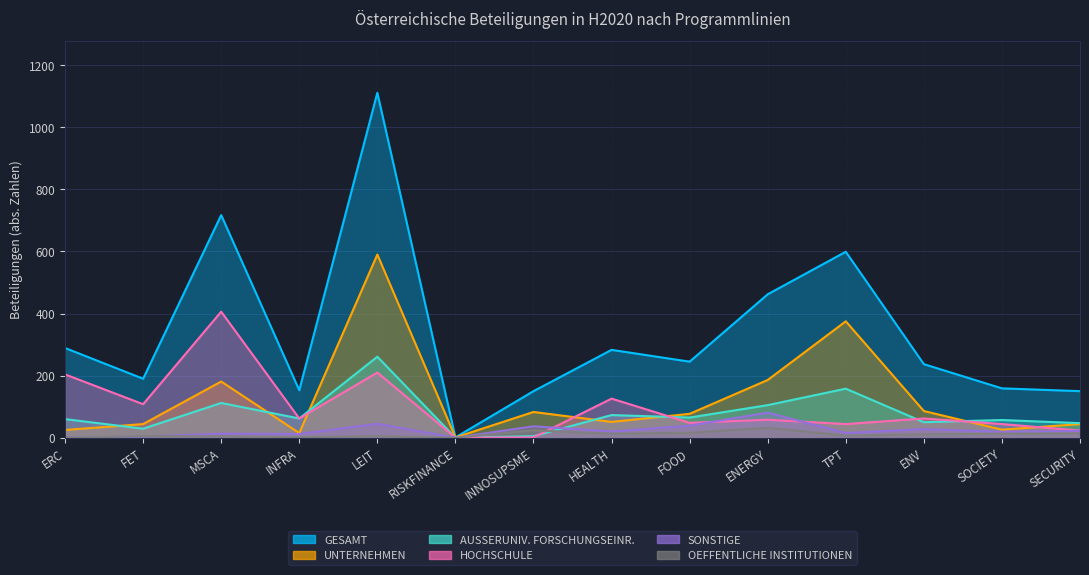

How many intersections are there between HOCHSCHULE and SONSTIGE?

3